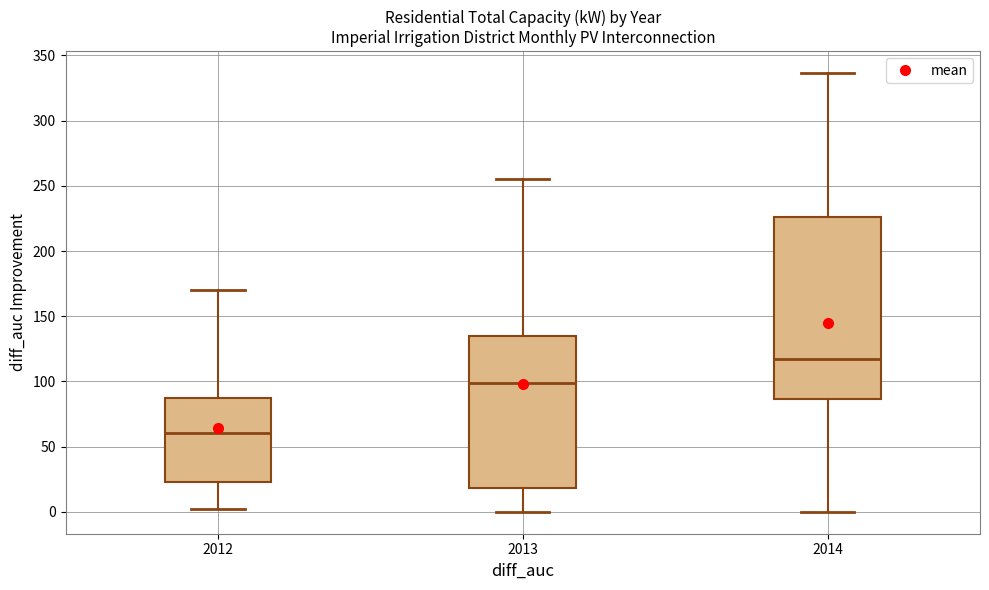

Where does the median line of the box at x = 2014 sit on the y-axis? The values are not printed on the chart, so give them approximately, as read against the axis.

115